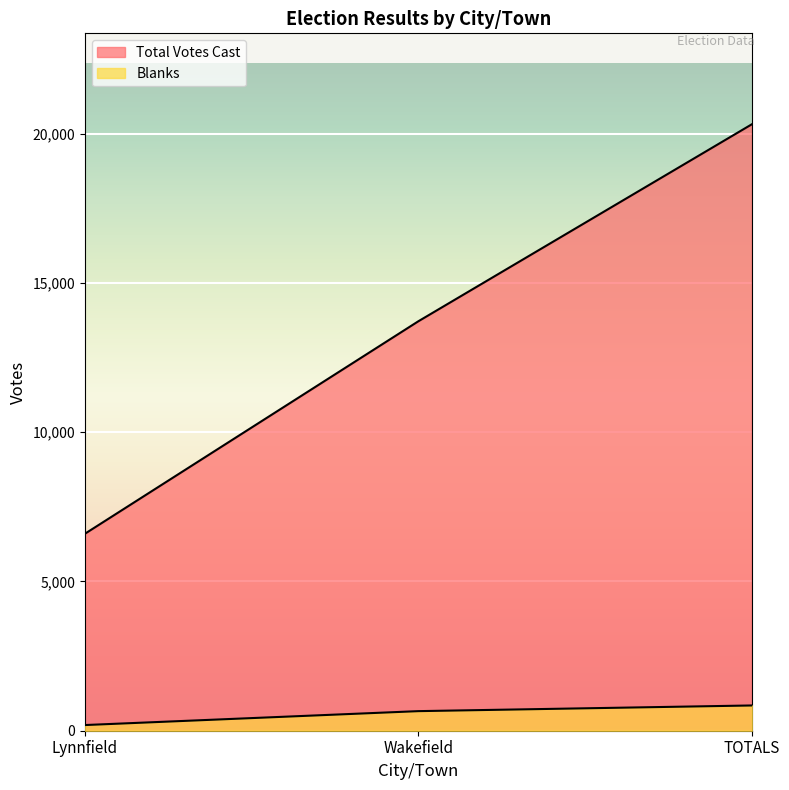

List the series in order of their overall mean, lowest first.

Blanks, Total Votes Cast